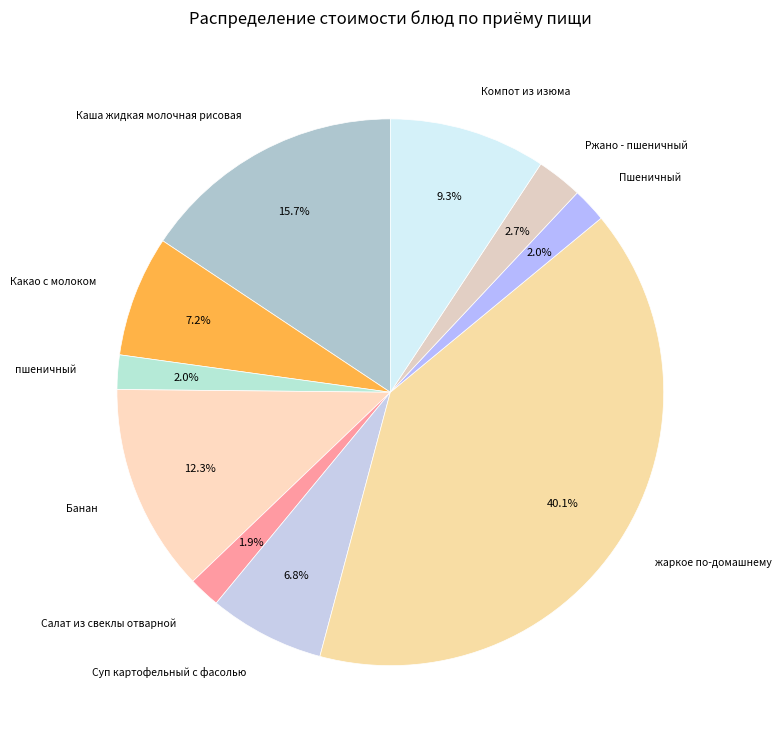

True or false: Суп картофельный с фасолью accounts for 7% of the total.

True